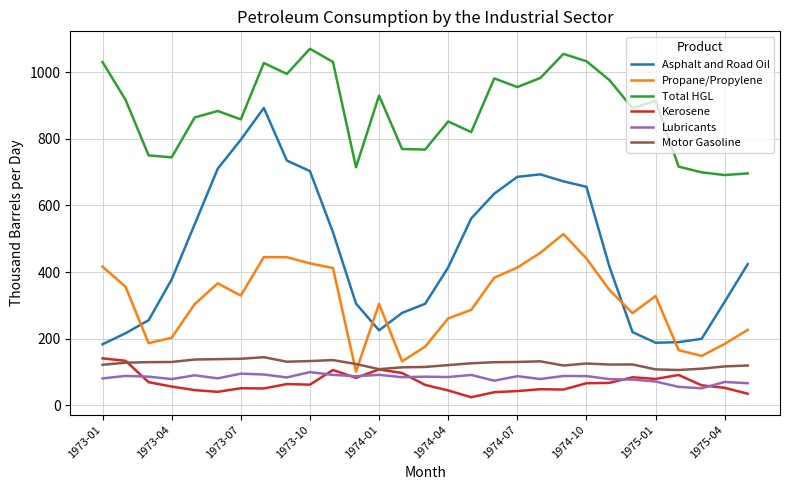

What is the minimum value shown in the chart?

24.7